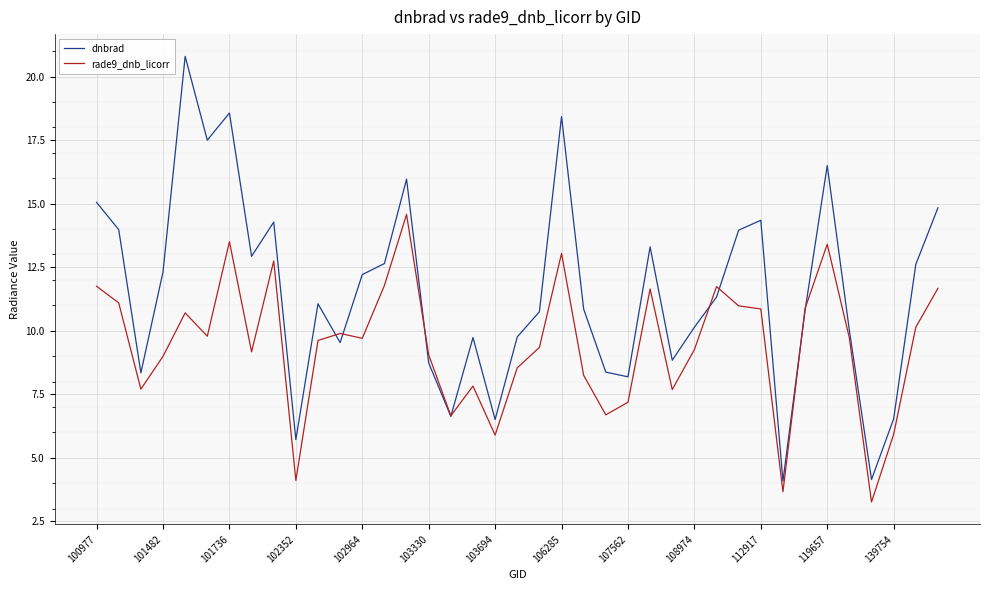

What is the maximum value for dnbrad?

20.8